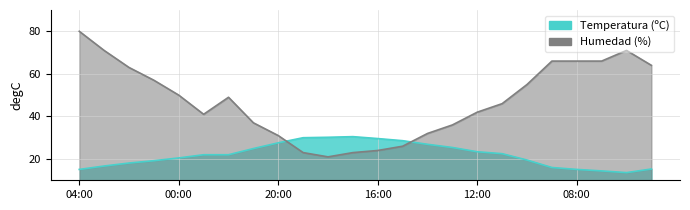

At which category is the sum across all series the highest?

04:00